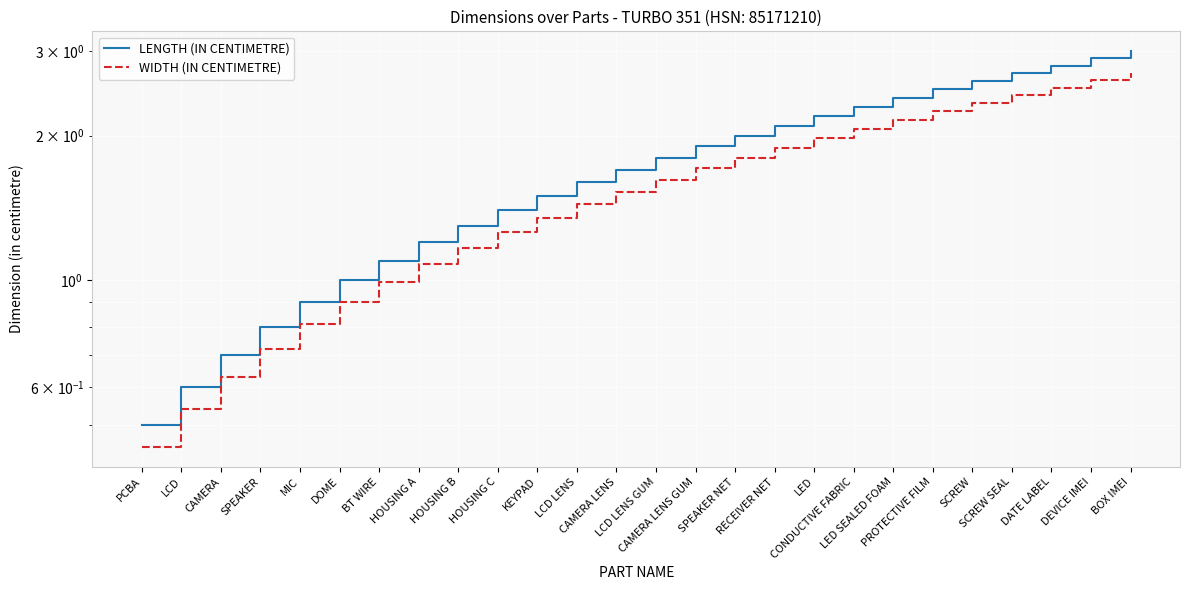

Which series has the largest total across all categories?

LENGTH (IN CENTIMETRE)